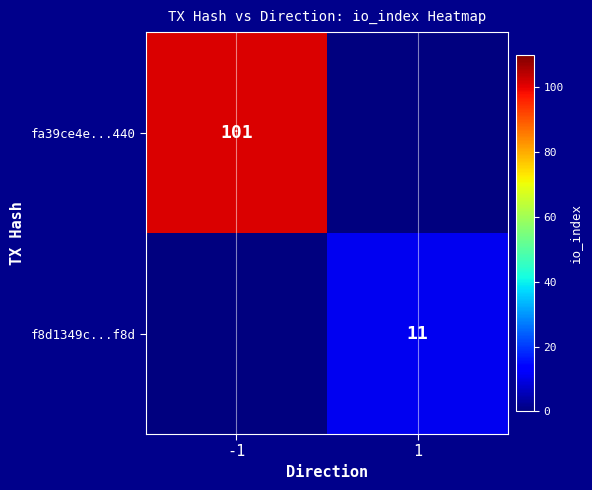

True or false: fa39ce4e...440 has a value of 70 at -1.

False